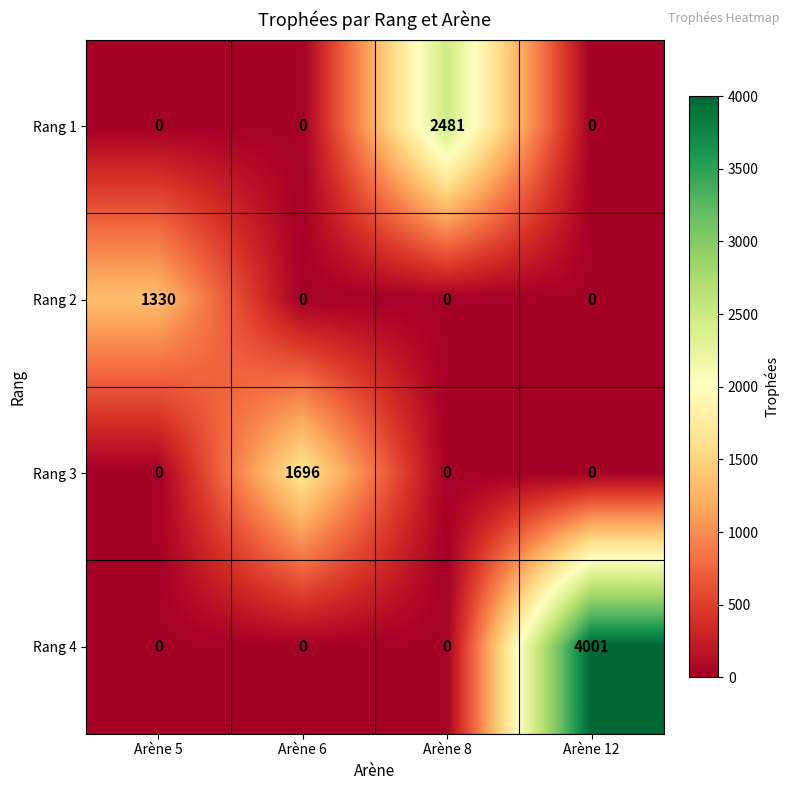

What is the average value of the Rang 3 series?

424